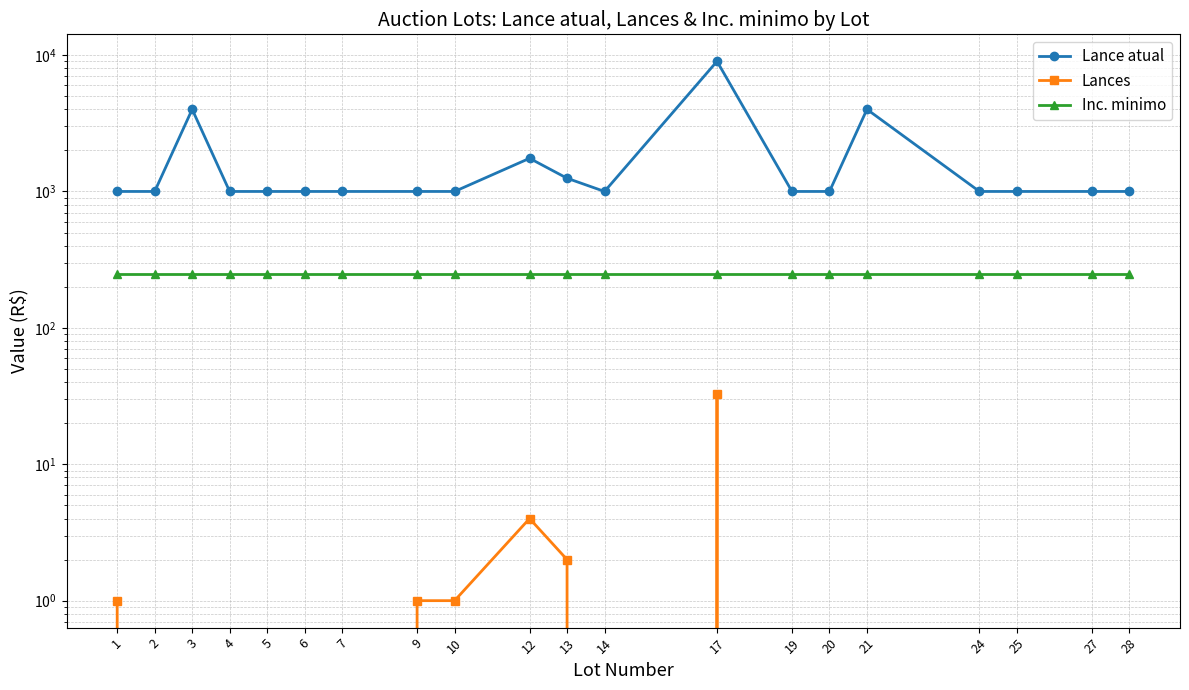

Is it true that Inc. minimo equals 446 at 24?

False